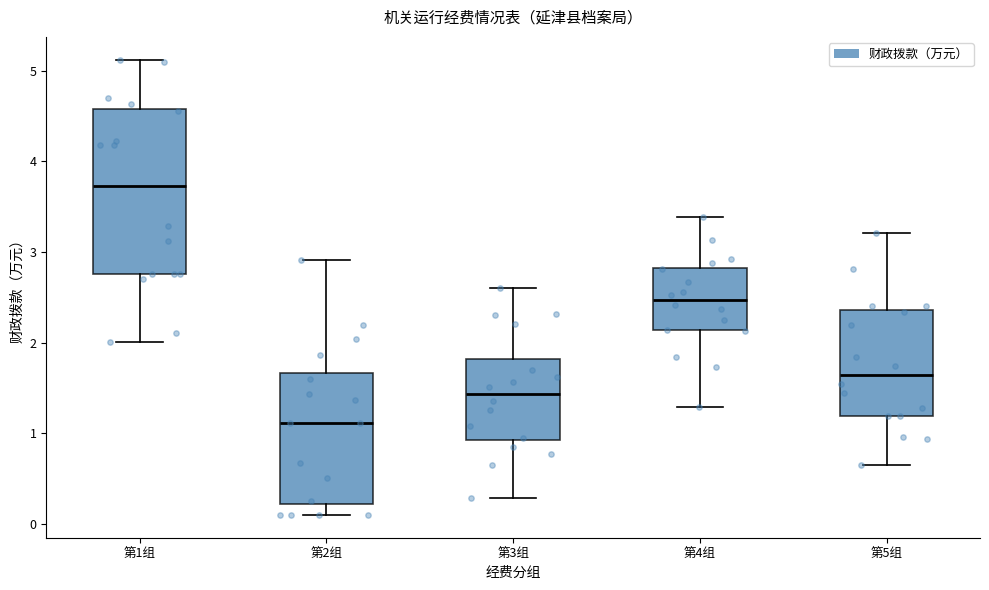

Reading left to right, read every box against the y-axis: the position of its median line, the range the box covers, and the ends of its whiskers. The values are not printed on the chart, so give them approximately, as read against the axis.

第1组: median 3.7, box 2.8 to 4.6, whiskers 2.0 to 5.1
第2组: median 1.1, box 0.2 to 1.7, whiskers 0.1 to 2.9
第3组: median 1.4, box 0.9 to 1.8, whiskers 0.3 to 2.6
第4组: median 2.5, box 2.1 to 2.8, whiskers 1.3 to 3.4
第5组: median 1.6, box 1.2 to 2.4, whiskers 0.6 to 3.2